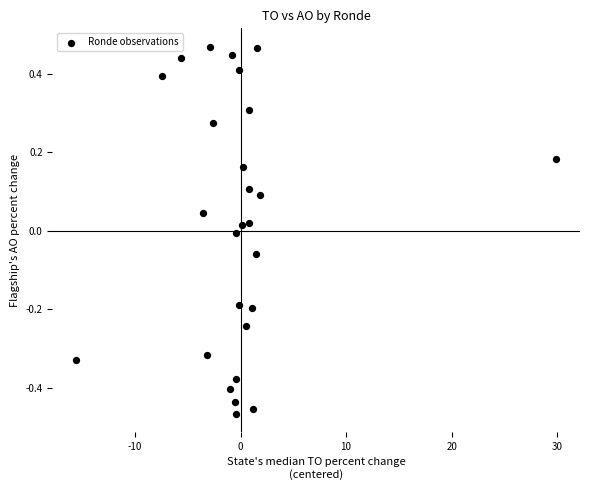

What is the range of X values (max minus min)?

45.4